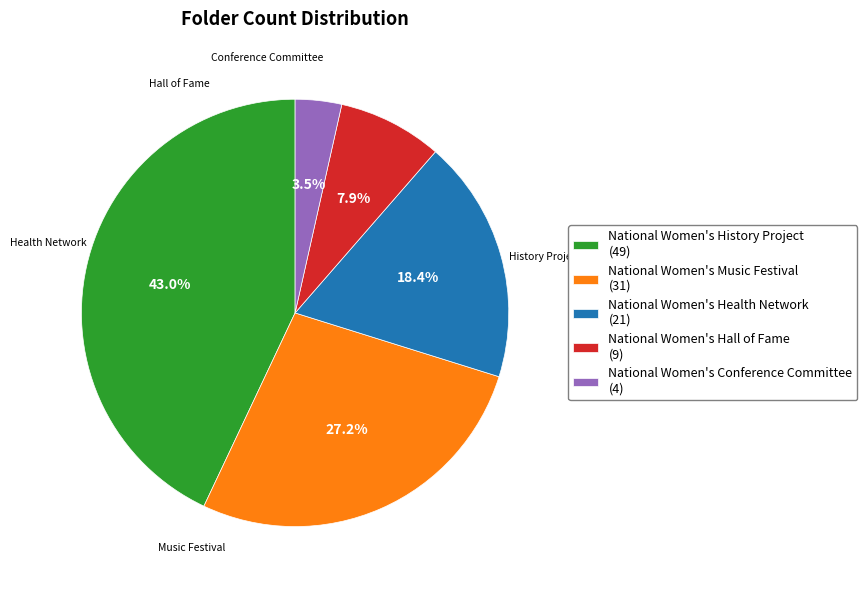

Rank the categories by value from highest to lowest.

National Women's History Project, National Women's Music Festival, National Women's Health Network, National Women's Hall of Fame, National Women's Conference Committee